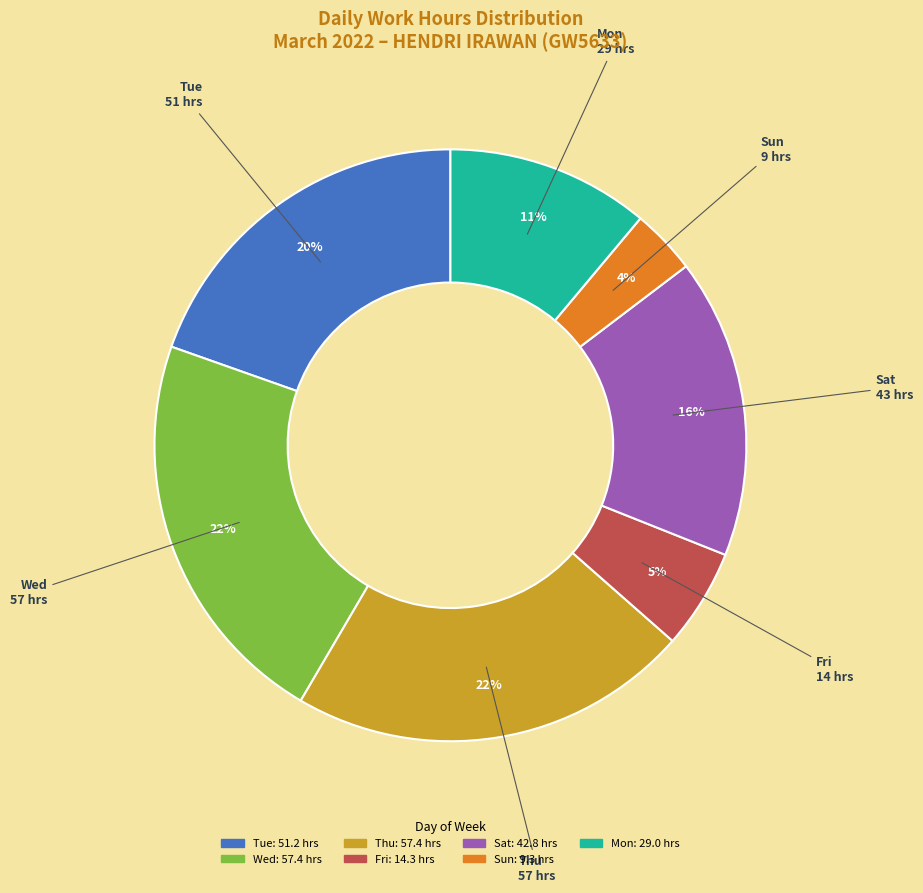

Does any single category account for the majority?

No